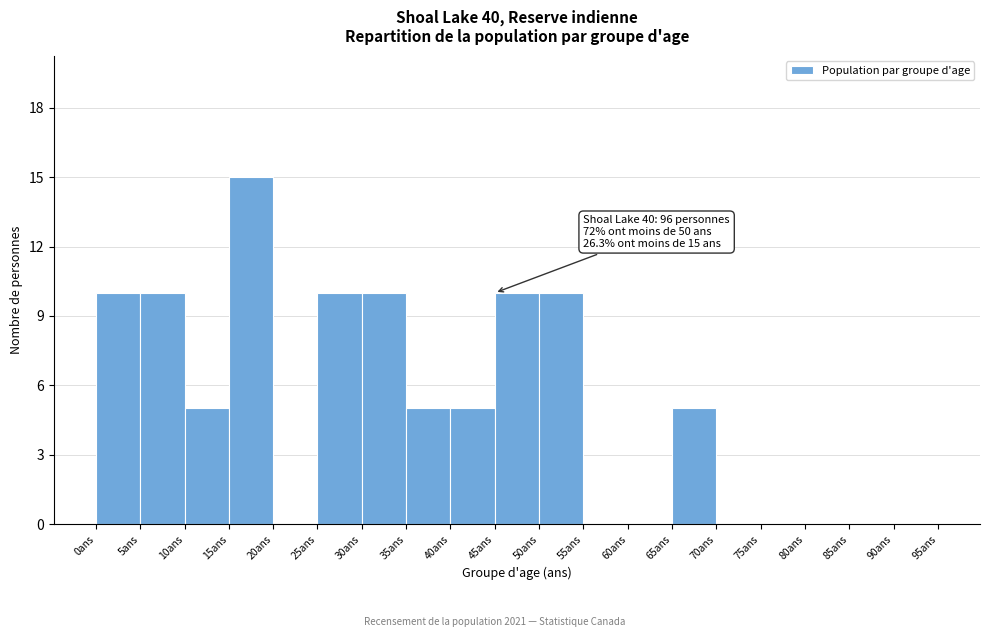

Which range on the x-axis has the tallest bar?

15 to 20